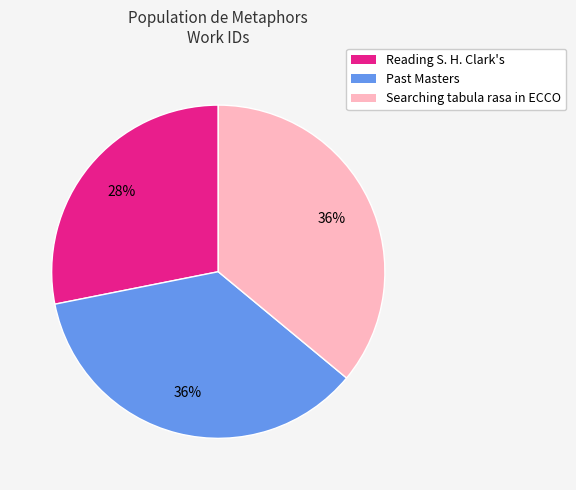

What is the ratio of the value at Reading S. H. Clark's to the value at Past Masters?

0.8